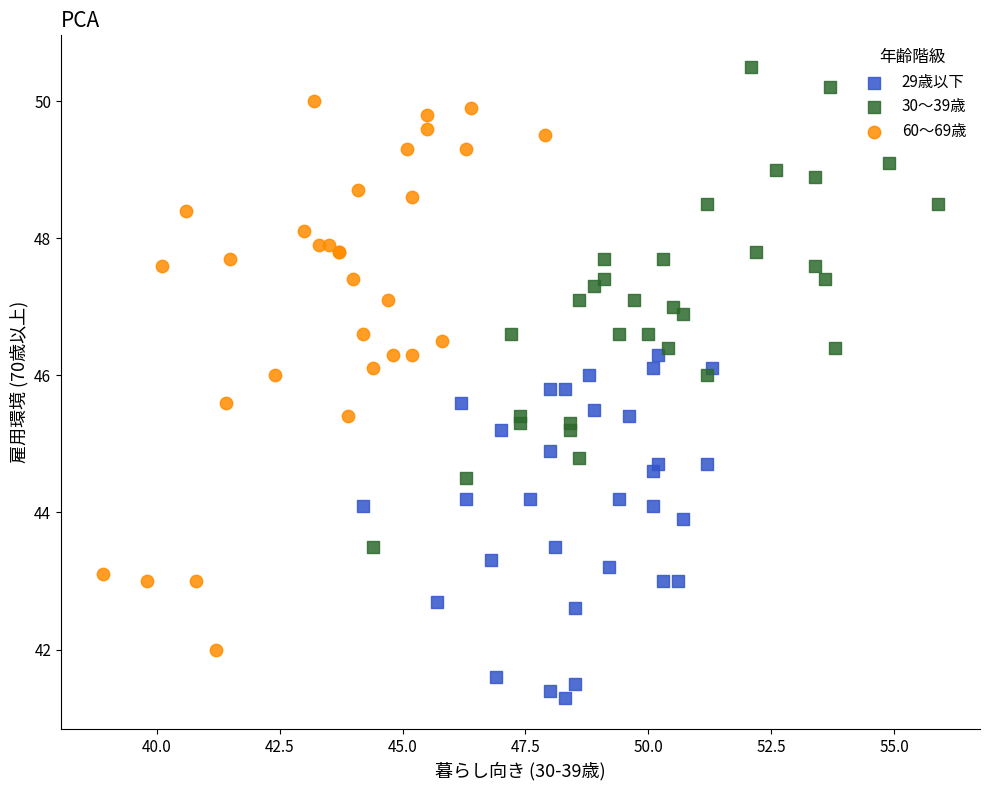

Which series contains the lowest Y value?

29歳以下